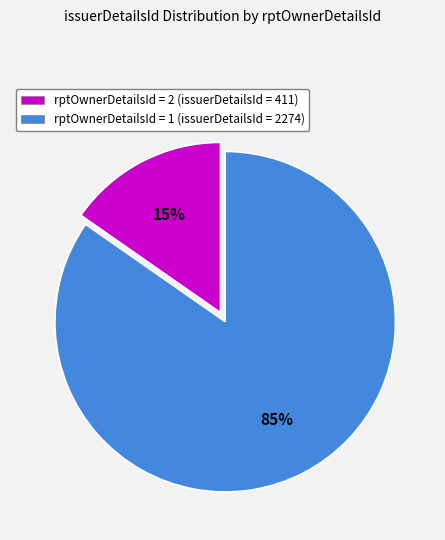

Rank the categories by value from highest to lowest.

rptOwnerDetailsId = 1 (issuerDetailsId = 2274), rptOwnerDetailsId = 2 (issuerDetailsId = 411)